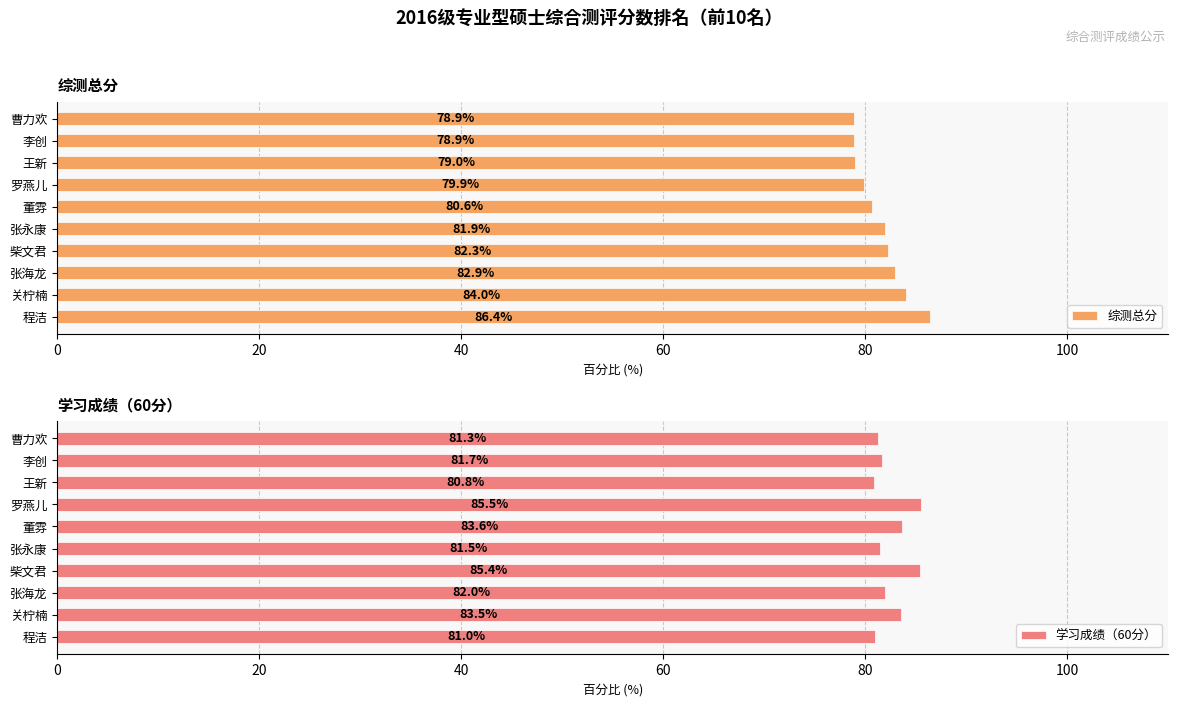

The 综测总分 series shows 86.4 at 程洁. True or false?

True